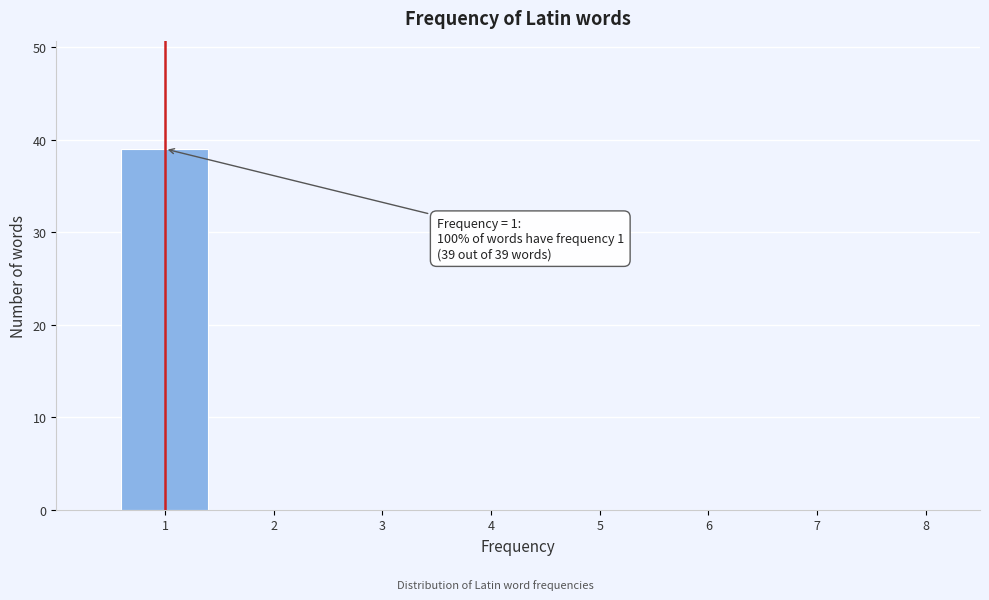

Which range on the x-axis has the tallest bar?

0.5 to 1.5